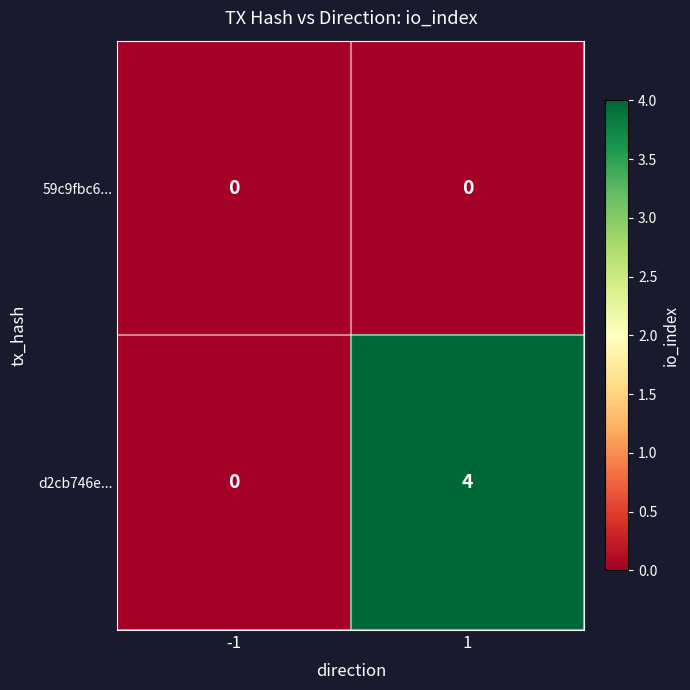

True or false: d2cb746e... has a value of -3 at -1.

False